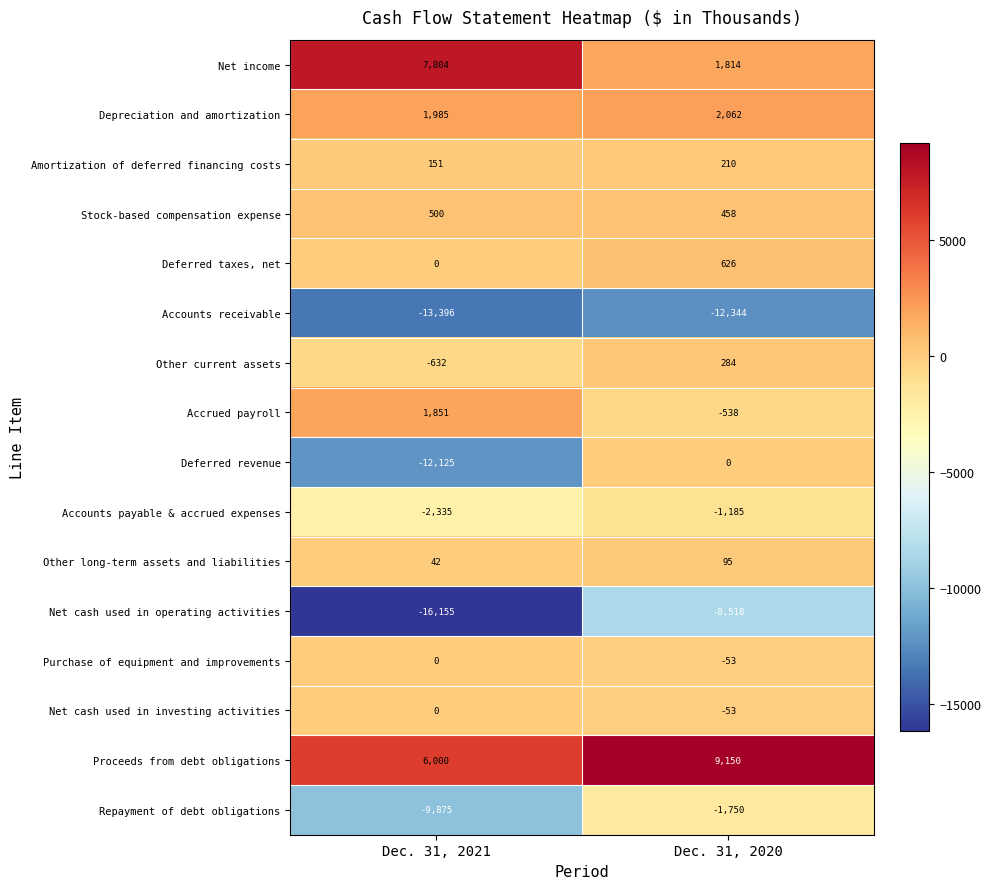

The Net cash used in investing activities series shows 24 at Dec. 31, 2021. True or false?

False